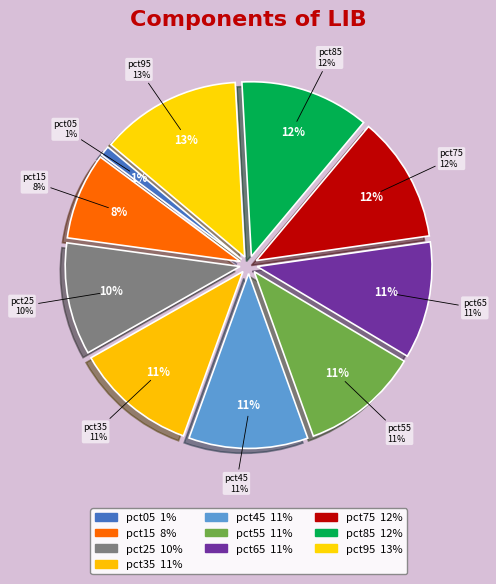

Count the number of slices in the pie.

10